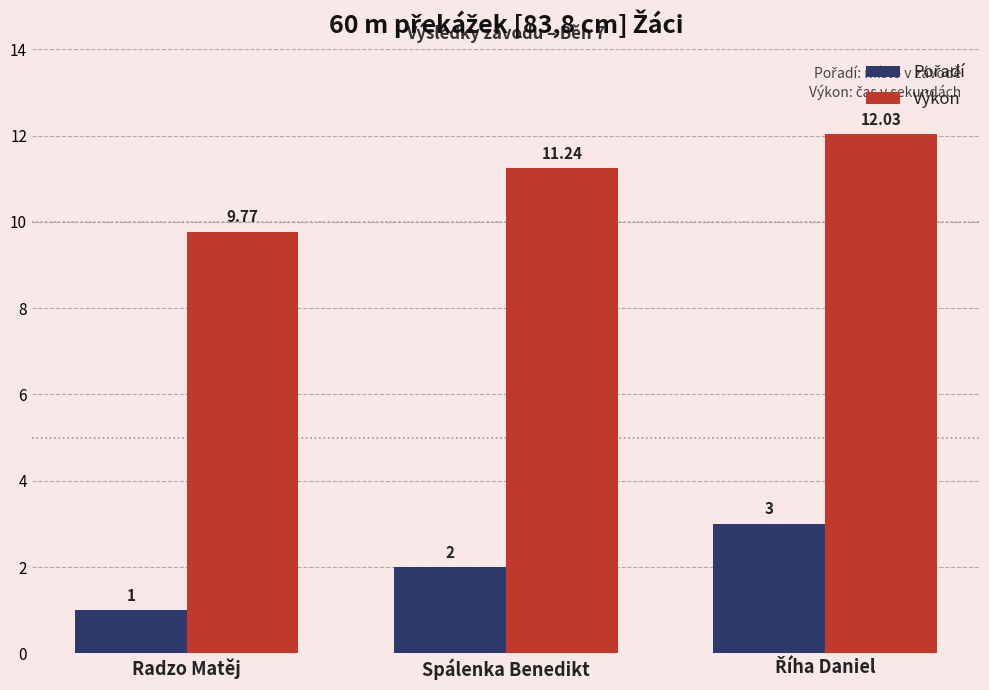

At how many categories does at least one series exceed 4?

3